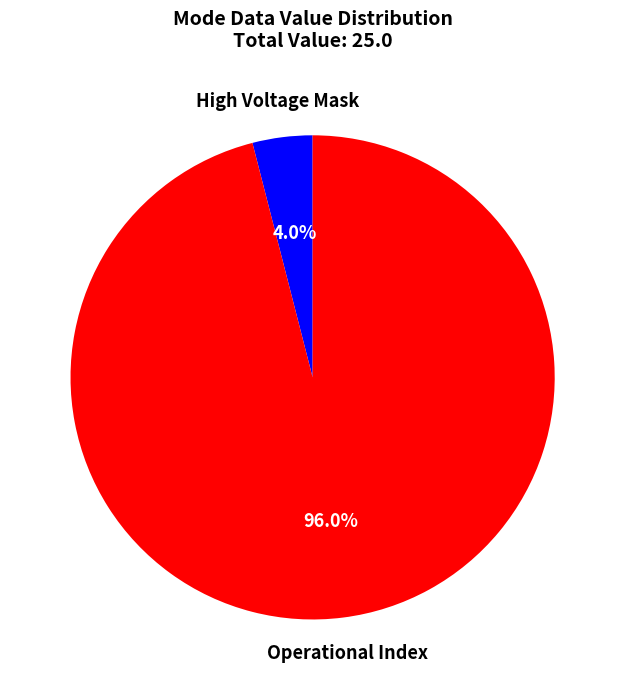

Is there any slice that represents more than half of the pie?

Yes